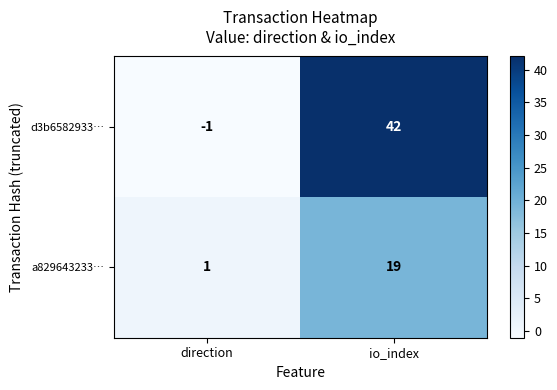

Reading left to right, extract all data points from this chart.

d3b6582933…: direction=-1	io_index=42
a829643233…: direction=1	io_index=19